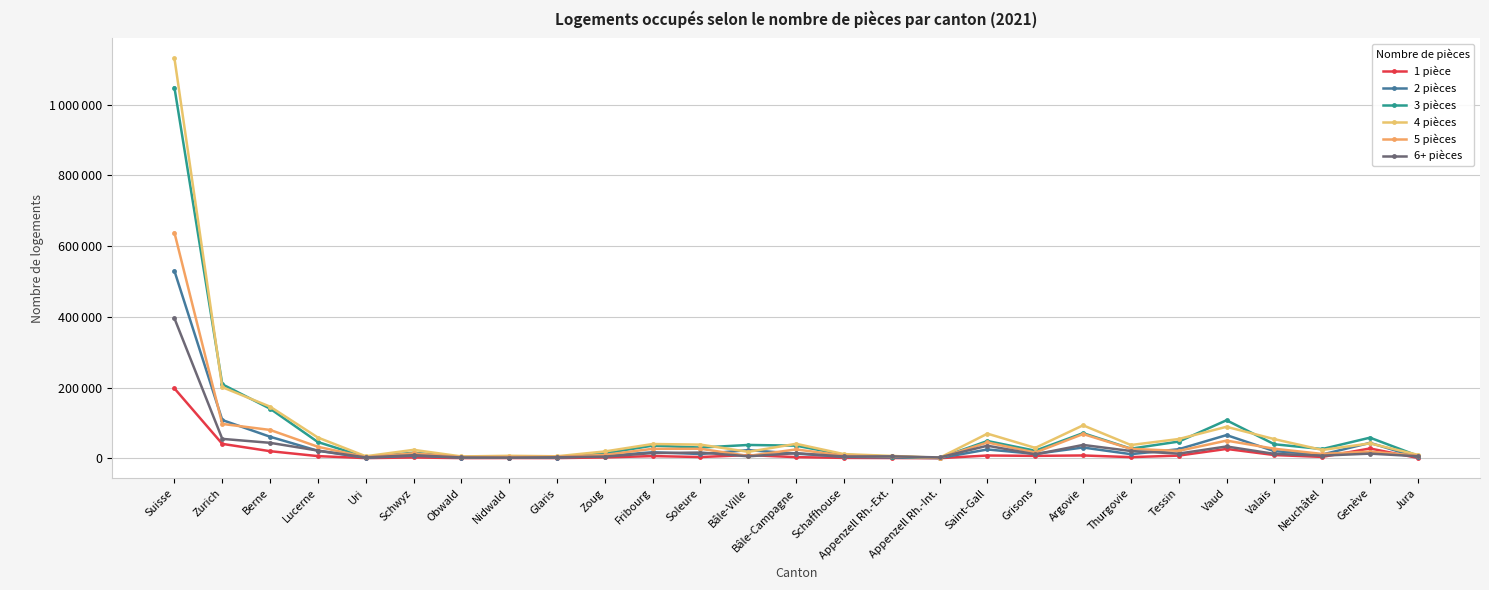

Reading left to right, extract all data points from this chart.

1 pièce: Suisse=197408	Zurich=40663	Berne=19978	Lucerne=6043	Uri=409	Schwyz=2159	Obwald=468	Nidwald=653	Glaris=522	Zoug=2248	Fribourg=6131	Soleure=3444	Bâle-Ville=8996	Bâle-Campagne=3151	Schaffhouse=1051	Appenzell Rh.-Ext.=650	Appenzell Rh.-Int.=162	Saint-Gall=7766	Grisons=6710	Argovie=7888	Thurgovie=3180	Tessin=7486	Vaud=26342	Valais=9045	Neuchâtel=3815	Genève=27630	Jura=818
2 pièces: Suisse=529478	Zurich=108051	Berne=60796	Lucerne=21123	Uri=1326	Schwyz=7342	Obwald=1702	Nidwald=2002	Glaris=1814	Zoug=6597	Fribourg=17006	Soleure=11969	Bâle-Ville=22958	Bâle-Campagne=13179	Schaffhouse=3940	Appenzell Rh.-Ext.=2314	Appenzell Rh.-Int.=574	Saint-Gall=24822	Grisons=12279	Argovie=30361	Thurgovie=11550	Tessin=25513	Vaud=65484	Valais=20052	Neuchâtel=10540	Genève=43457	Jura=2727
3 pièces: Suisse=1047958	Zurich=209146	Berne=140127	Lucerne=45742	Uri=3195	Schwyz=15685	Obwald=3653	Nidwald=4440	Glaris=3880	Zoug=13926	Fribourg=35681	Soleure=30257	Bâle-Ville=37596	Bâle-Campagne=35573	Schaffhouse=9958	Appenzell Rh.-Ext.=4526	Appenzell Rh.-Int.=1104	Saint-Gall=48747	Grisons=21287	Argovie=71000	Thurgovie=27092	Tessin=47139	Vaud=107436	Valais=39561	Neuchâtel=25982	Genève=58201	Jura=7024
4 pièces: Suisse=1130582	Zurich=200958	Berne=145867	Lucerne=58489	Uri=5629	Schwyz=23760	Obwald=5133	Nidwald=6907	Glaris=5604	Zoug=19223	Fribourg=40263	Soleure=38507	Bâle-Ville=18132	Bâle-Campagne=40799	Schaffhouse=11683	Appenzell Rh.-Ext.=6591	Appenzell Rh.-Int.=1305	Saint-Gall=69514	Grisons=29303	Argovie=93108	Thurgovie=37386	Tessin=54352	Vaud=88946	Valais=54015	Neuchâtel=23442	Genève=42016	Jura=9650
5 pièces: Suisse=637578	Zurich=97043	Berne=80053	Lucerne=32413	Uri=3203	Schwyz=13866	Obwald=3319	Nidwald=3778	Glaris=4069	Zoug=9388	Fribourg=26744	Soleure=26745	Bâle-Ville=6589	Bâle-Campagne=24940	Schaffhouse=7383	Appenzell Rh.-Ext.=5101	Appenzell Rh.-Int.=1282	Saint-Gall=44556	Grisons=16116	Argovie=68437	Thurgovie=26555	Tessin=20835	Vaud=49879	Valais=26864	Neuchâtel=12233	Genève=18788	Jura=7399
6+ pièces: Suisse=395471	Zurich=54769	Berne=43609	Lucerne=21623	Uri=2344	Schwyz=8681	Obwald=2234	Nidwald=1949	Glaris=2768	Zoug=4681	Fribourg=14615	Soleure=16109	Bâle-Ville=5549	Bâle-Campagne=14333	Schaffhouse=4948	Appenzell Rh.-Ext.=5346	Appenzell Rh.-Int.=2326	Saint-Gall=35456	Grisons=11045	Argovie=37661	Thurgovie=20442	Tessin=13105	Vaud=33328	Valais=12352	Neuchâtel=7452	Genève=13087	Jura=5659